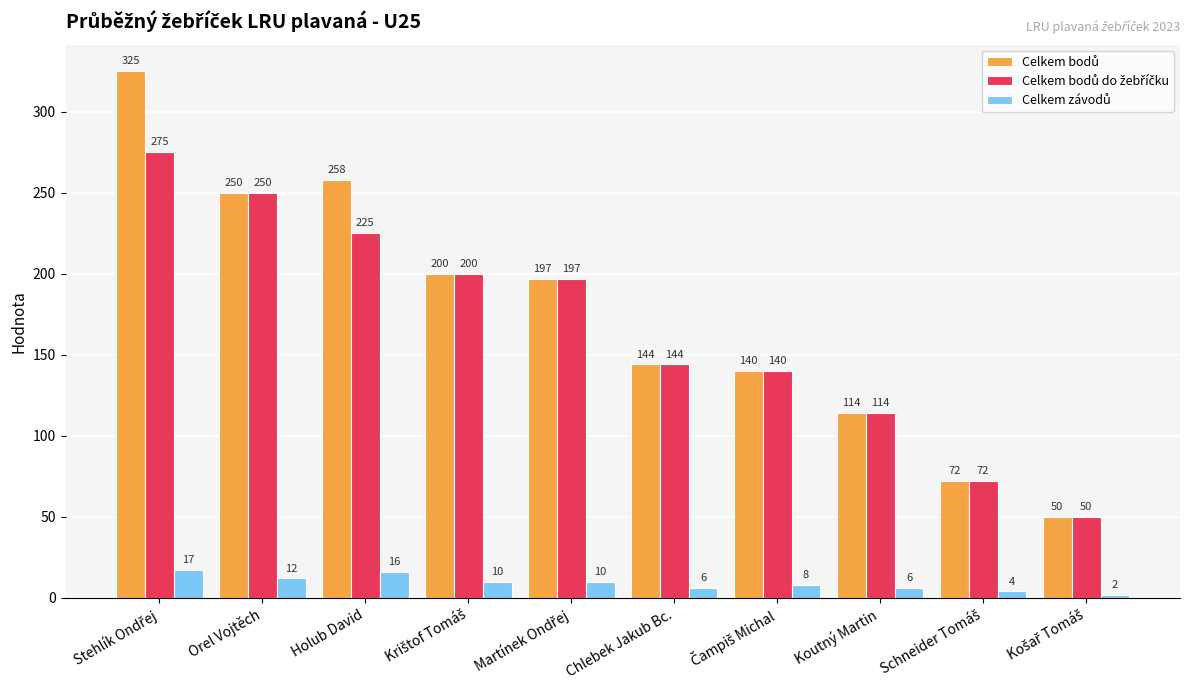

At how many categories does at least one series exceed 61?

9